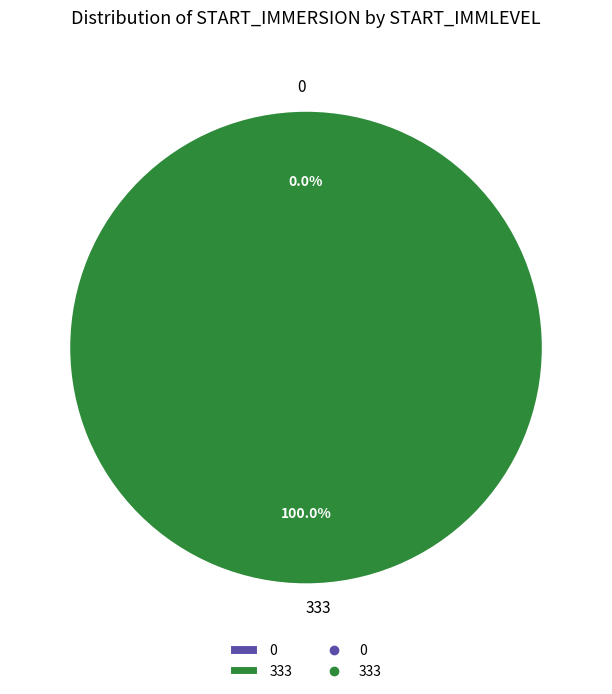

To the nearest percent, what percentage of the pie is 333?

100%